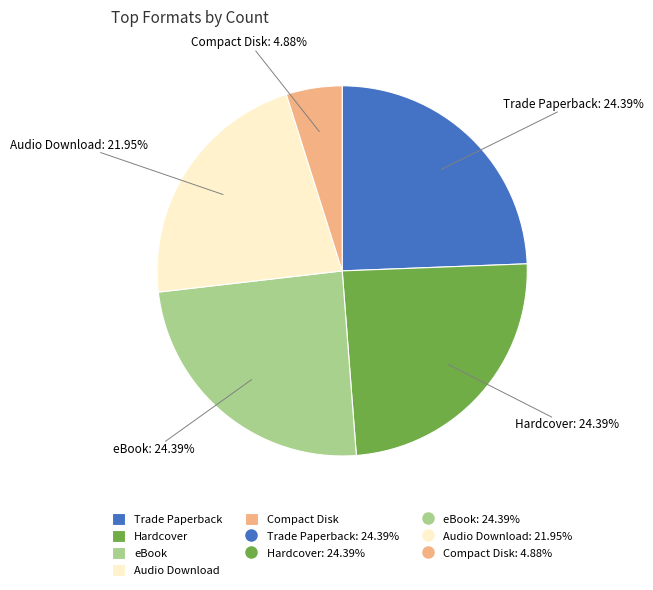

Between Hardcover and Compact Disk, which is larger?

Hardcover